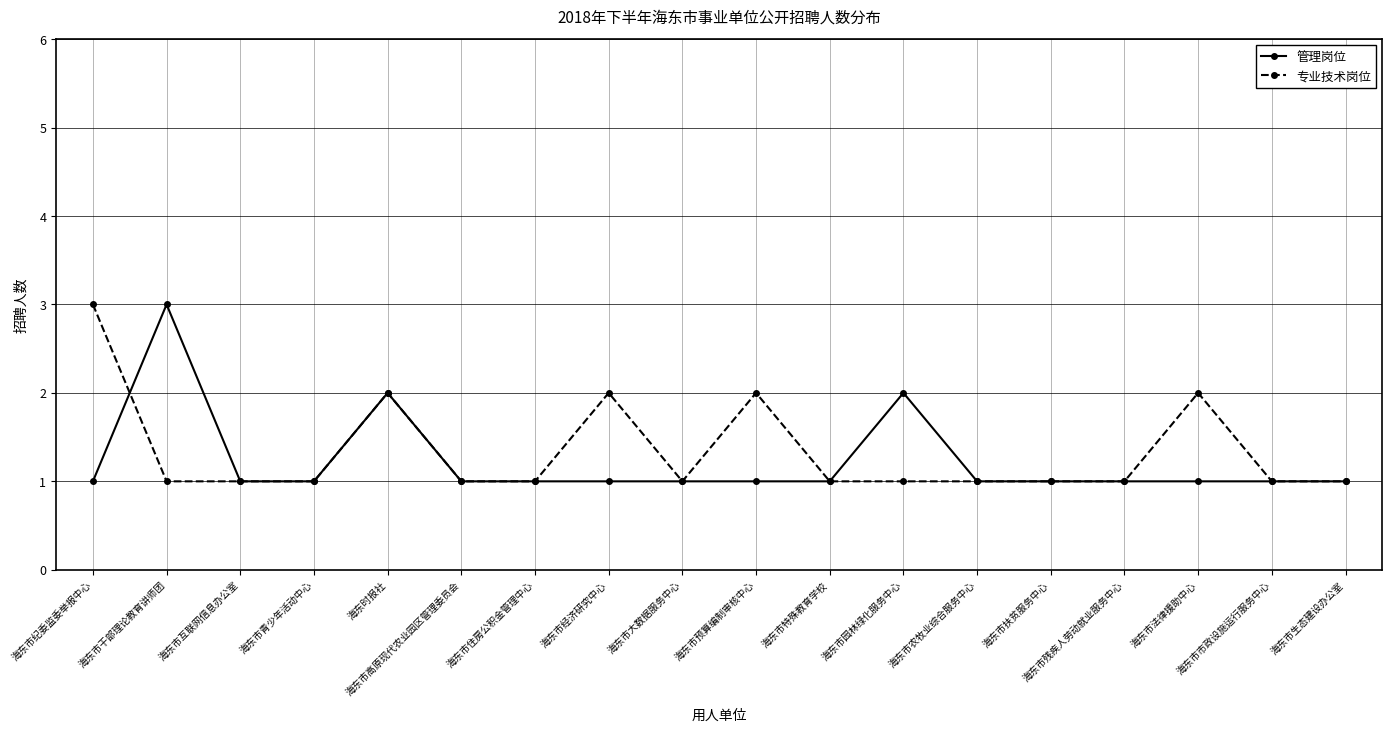

True or false: 专业技术岗位 and 管理岗位 intersect in this chart.

True